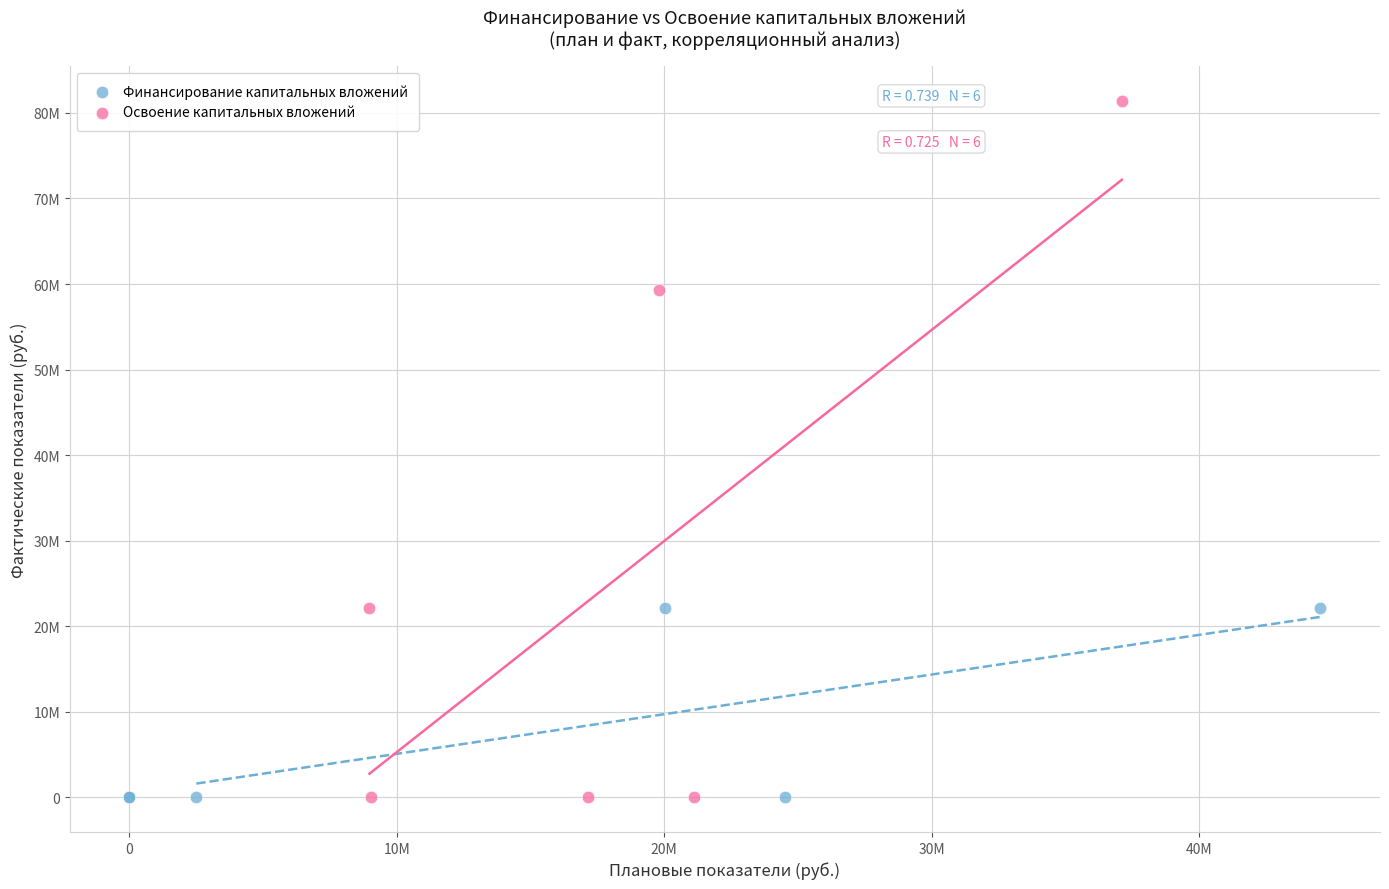

Which series reaches the maximum Y coordinate?

Освоение капитальных вложений